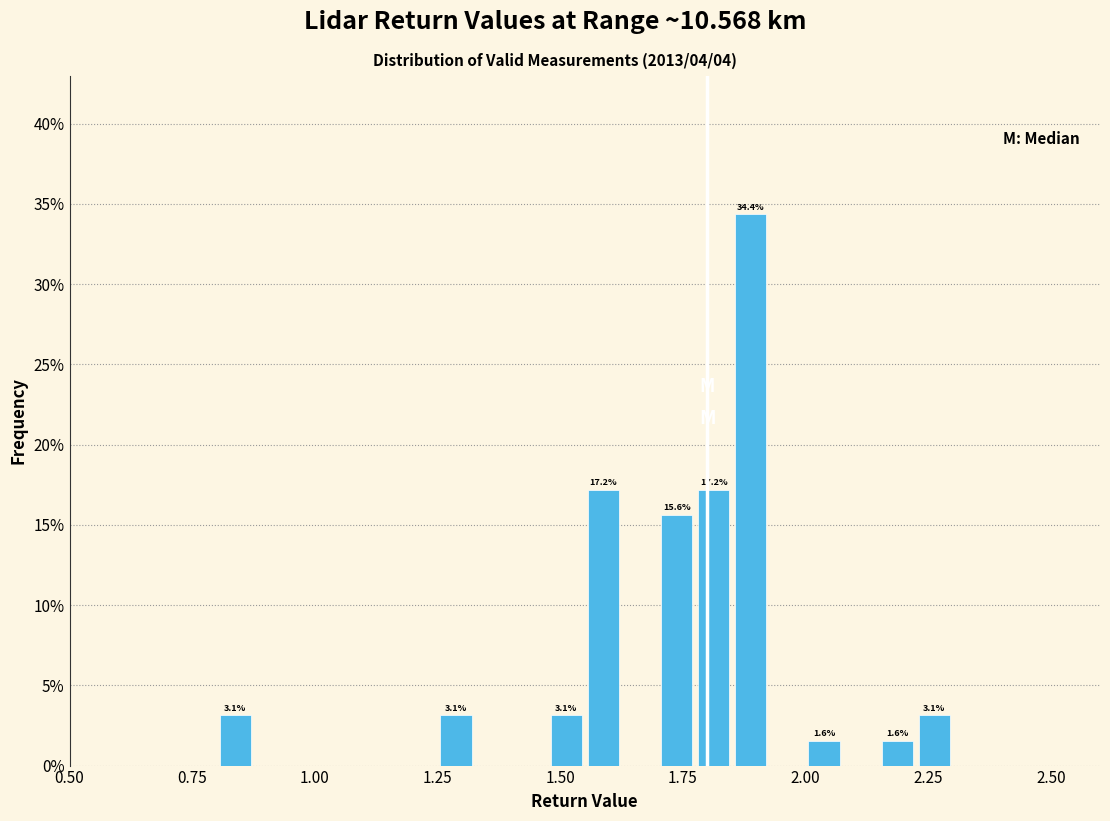

Read against the x-axis, roughly where is the centre of the tallest bar?

1.90